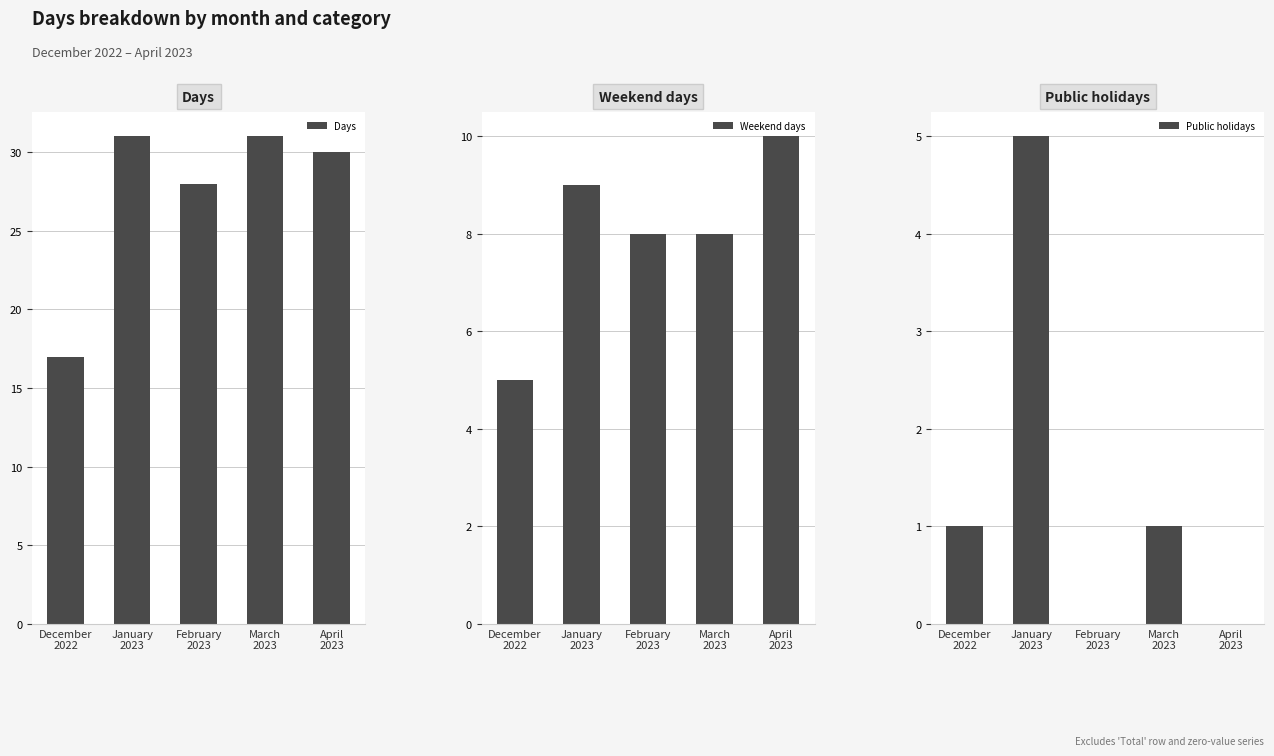

Rank the series by their maximum value, from lowest to highest.

Public holidays, Weekend days, Days